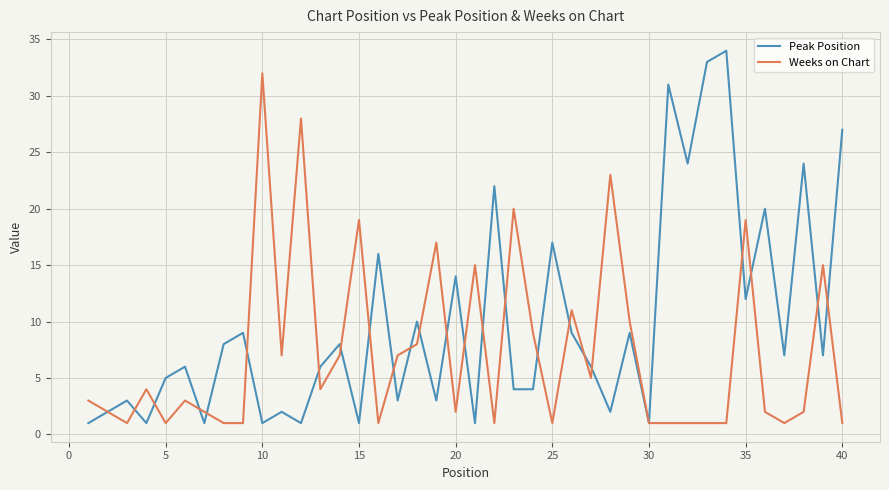

List the series in order of their peak value, lowest first.

Weeks on Chart, Peak Position